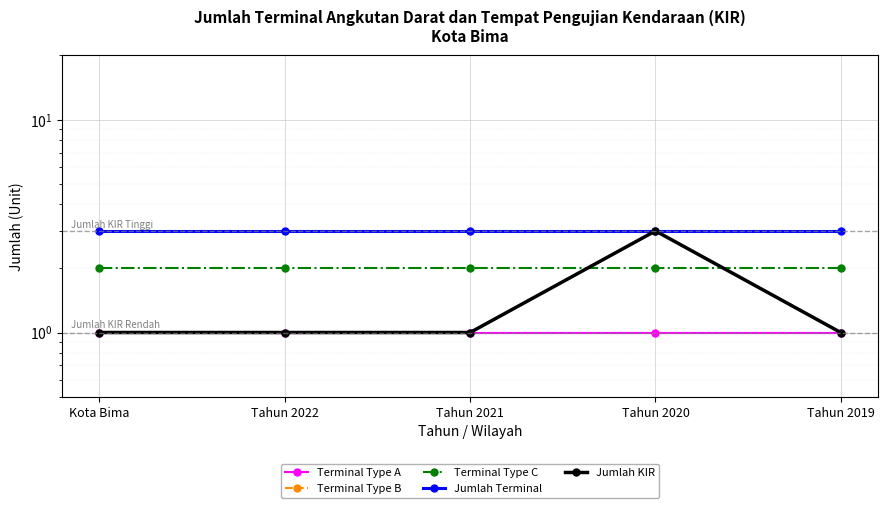

Which label corresponds to the largest value in the chart?

Kota Bima